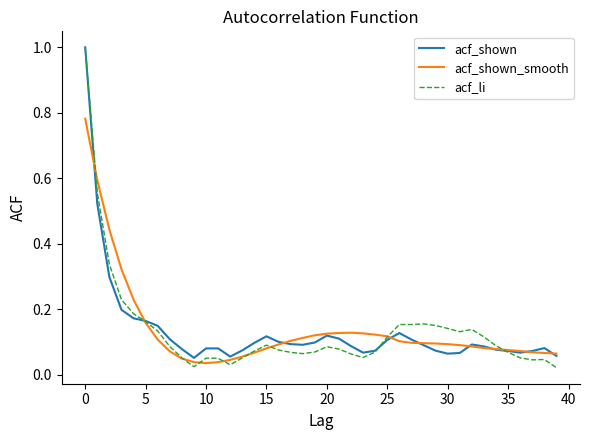

Is this an area chart (filled region under the line)?

No